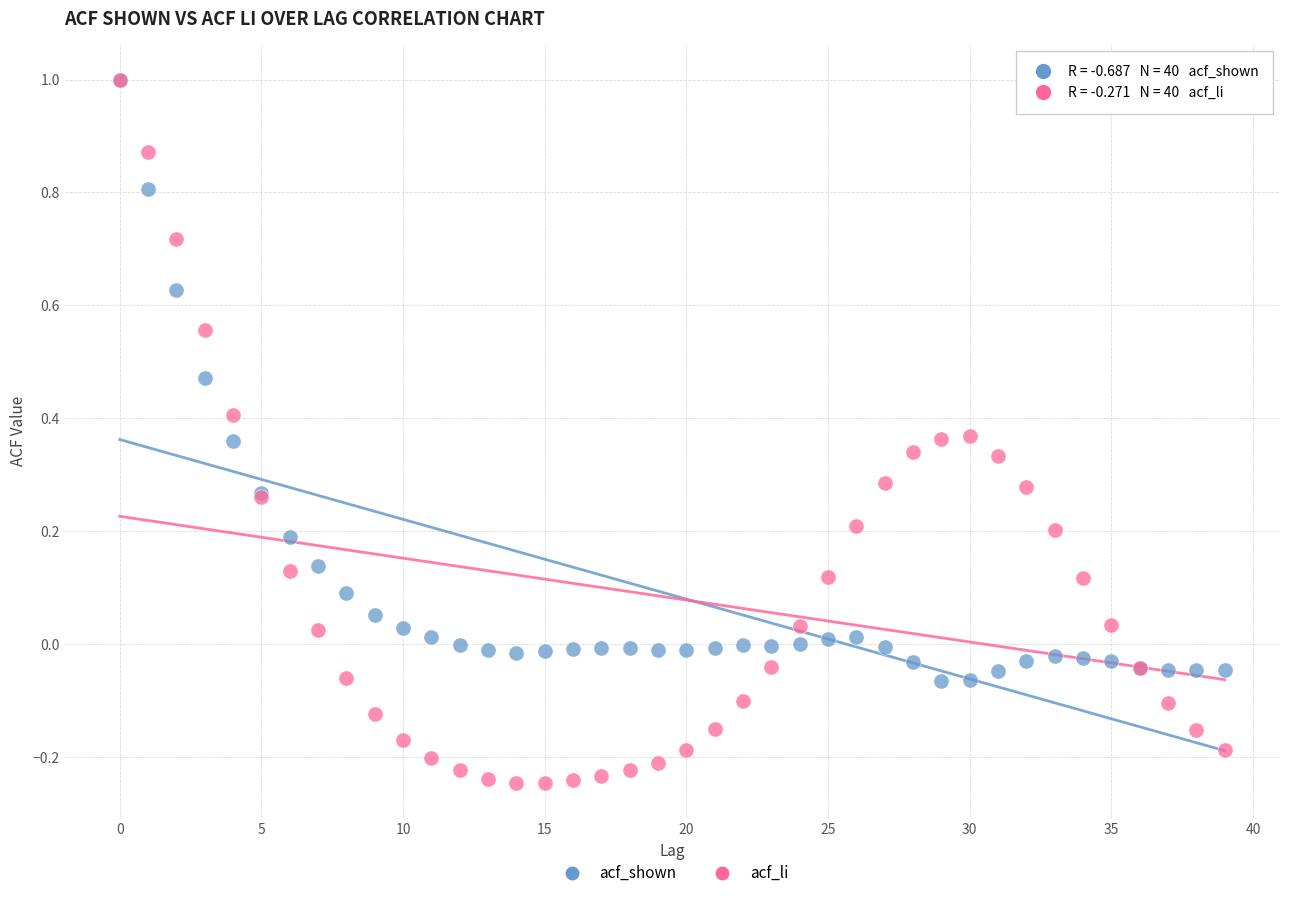

Which series reaches the minimum Y coordinate?

acf_li